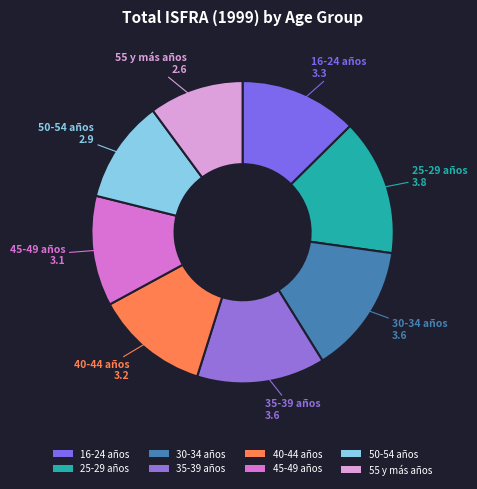

What is the ratio of the value at 16-24 años to the value at 50-54 años?

1.1